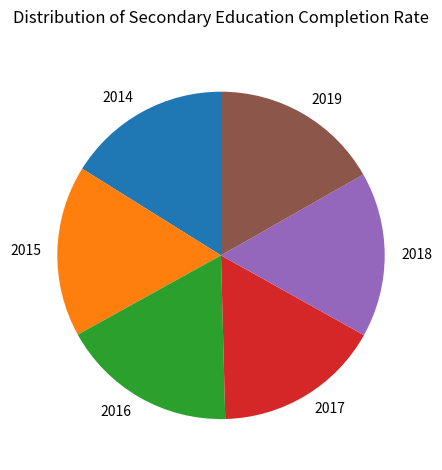

Do 2019 and 2017 together represent more than half of the pie?

No